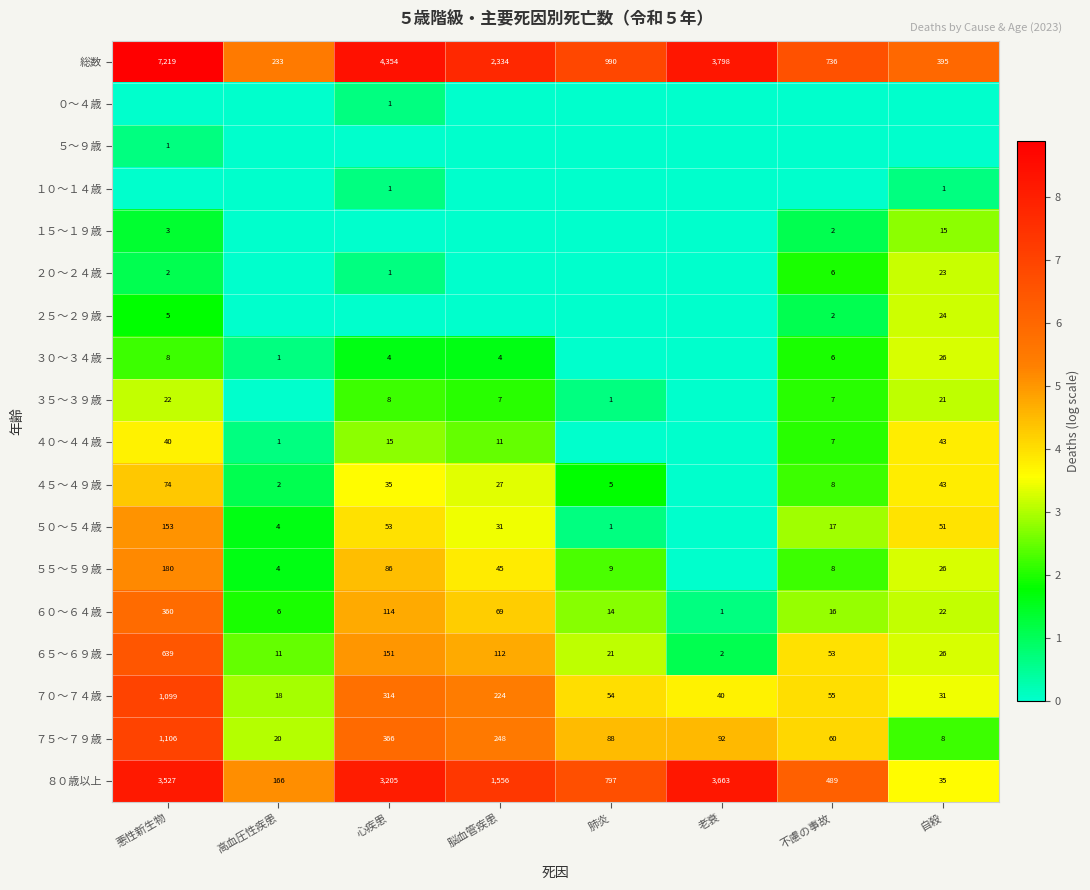

What is the difference between the ４５～４９歳 values at 高血圧性疾患 and 不慮の事故?

6